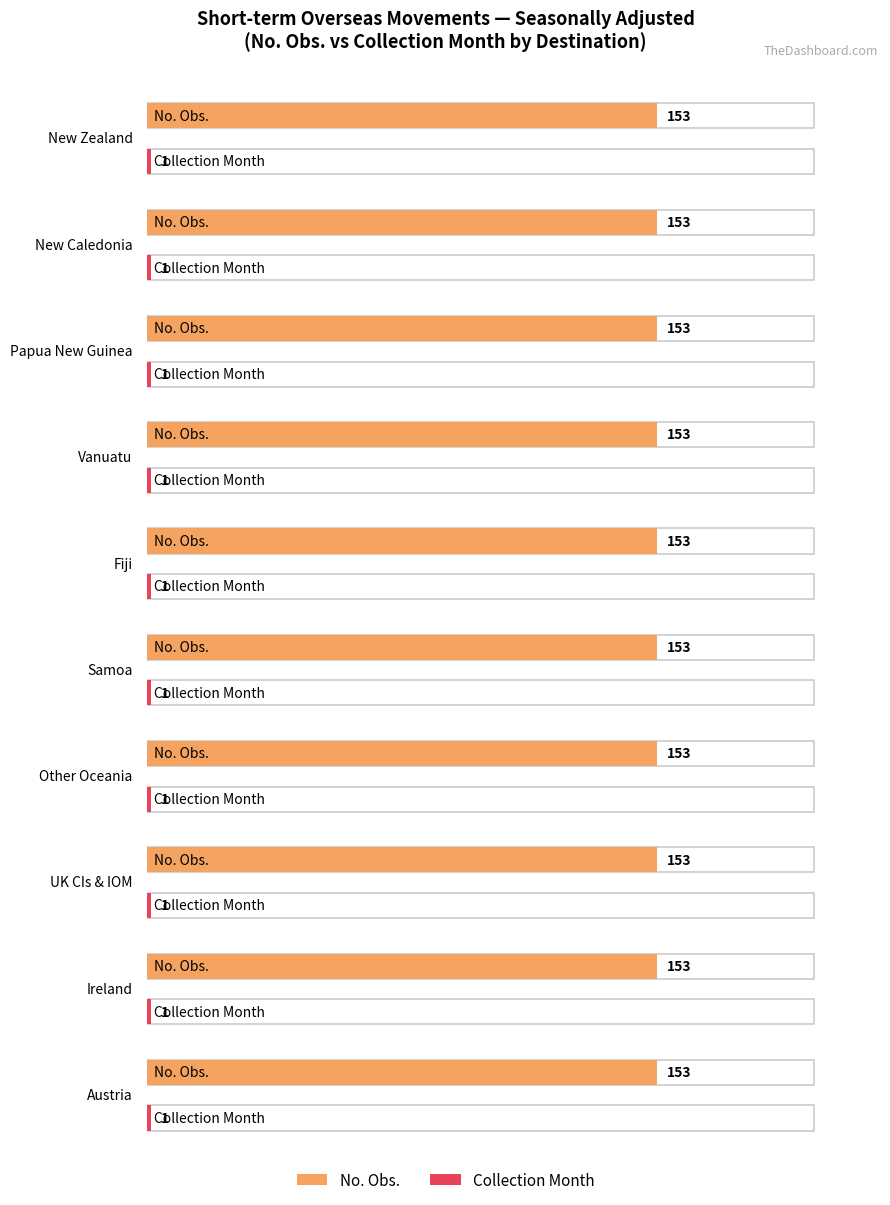

List the labels in order of Collection Month value, smallest first.

New Zealand, New Caledonia, Papua New Guinea, Vanuatu, Fiji, Samoa, Other Oceania, UK CIs & IOM, Ireland, Austria